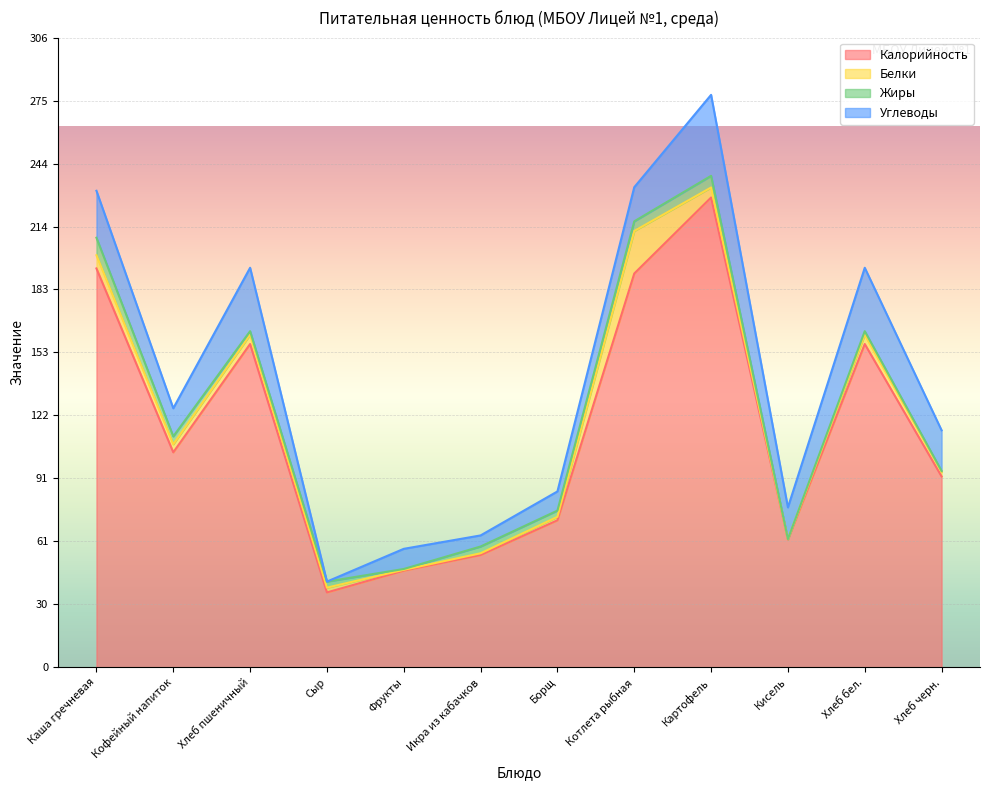

Rank the categories by Белки value from highest to lowest.

Котлета рыбная, Каша гречневая, Картофель, Хлеб пшеничный, Хлеб бел., Кофейный напиток, Сыр, Хлеб черн., Борщ, Икра из кабачков, Фрукты, Кисель